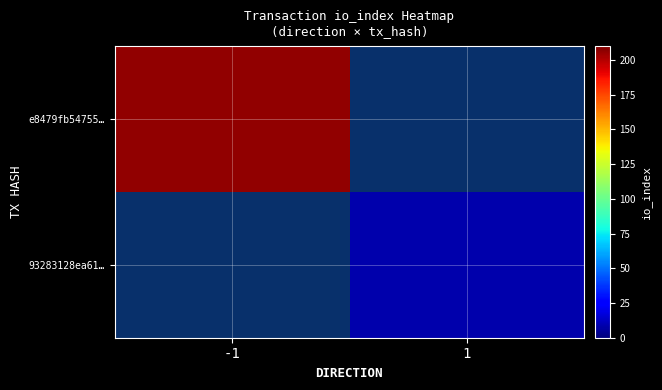

How many e8479fb547550f576fc7060e15ba8b985a1d4af values are between -1 and 206?

2